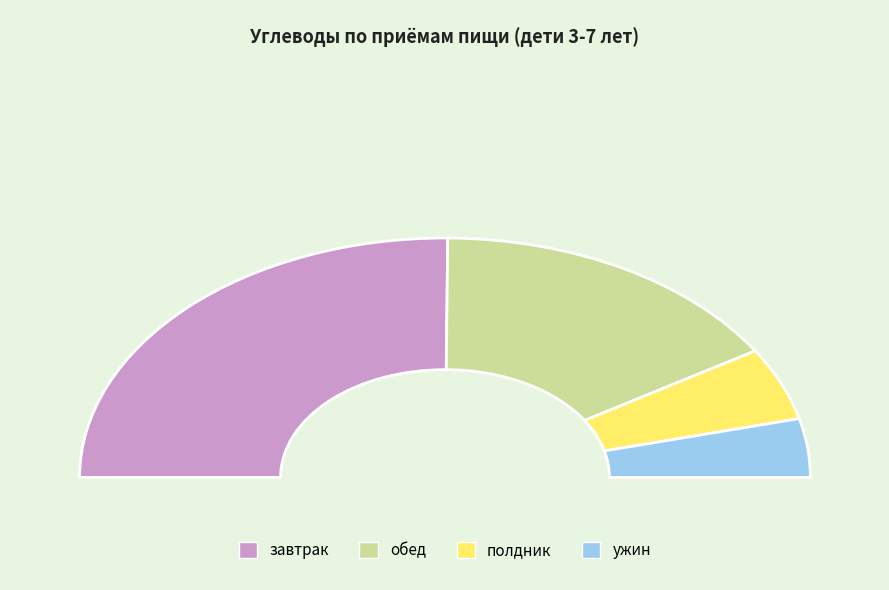

Is it true that завтрак is 37% of the pie?

False